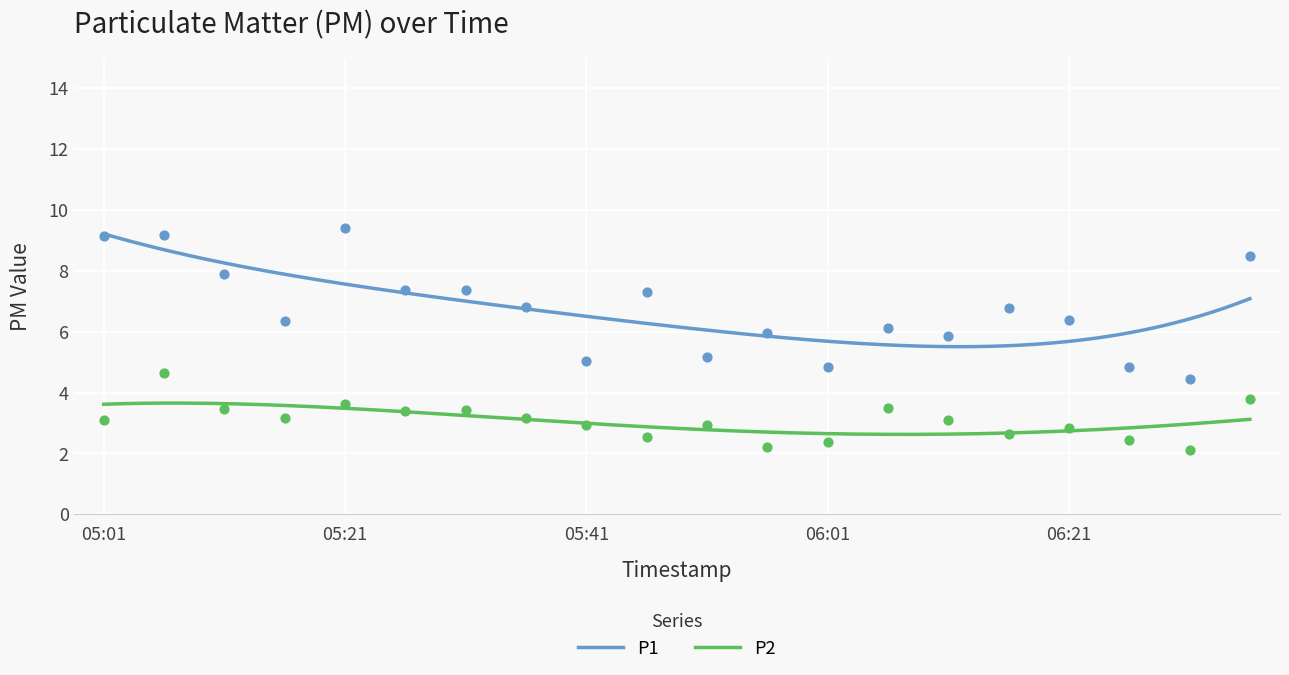

Is the value of P2 at 05:11 greater than the value of P1 at 05:26?

No